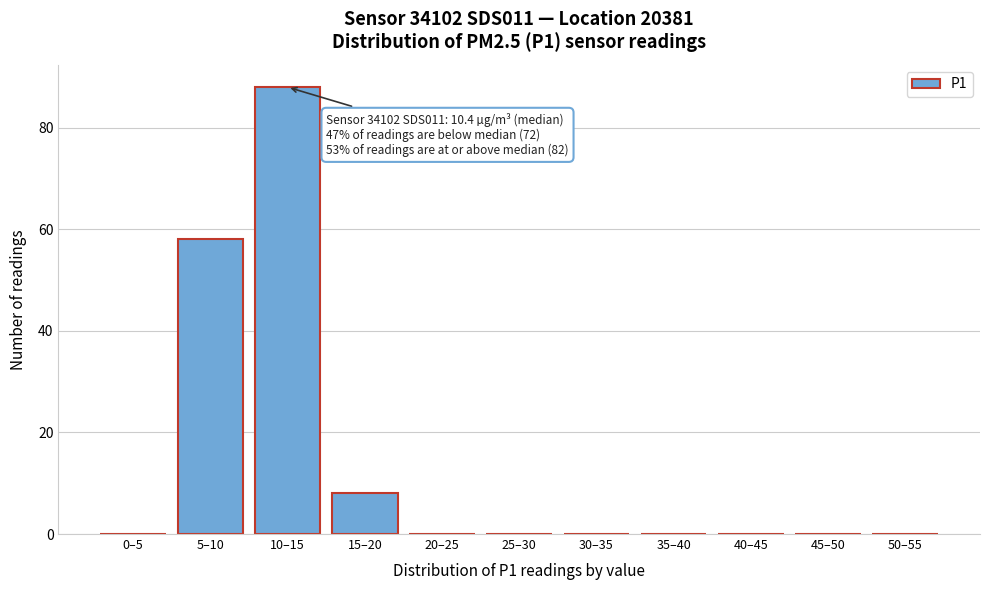

Reading left to right, transcribe all the data shown in this chart.

0–5=0	5–10=58	10–15=88	15–20=8	20–25=0	25–30=0	30–35=0	35–40=0	40–45=0	45–50=0	50–55=0